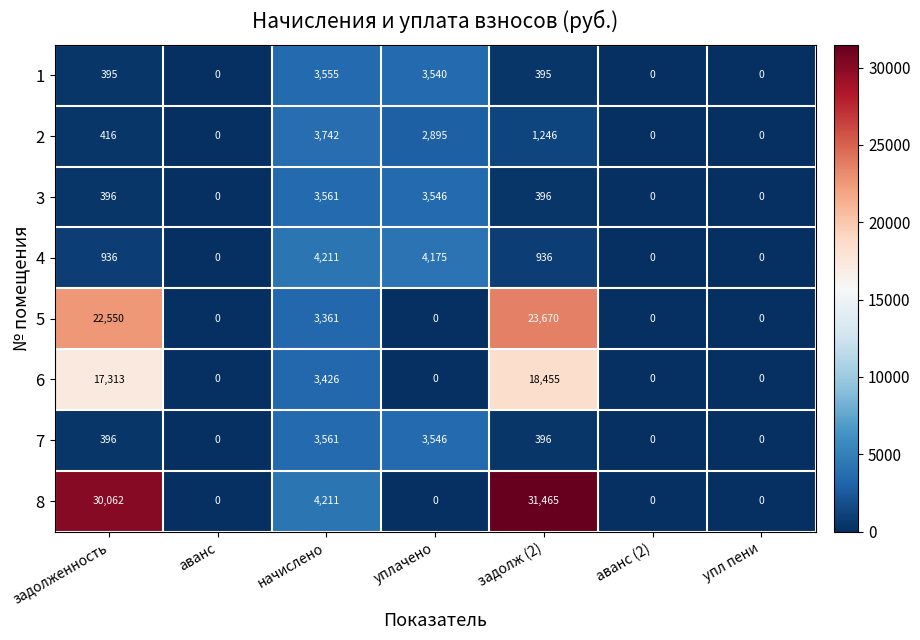

The value of 7 at задолженность is 549. True or false?

False